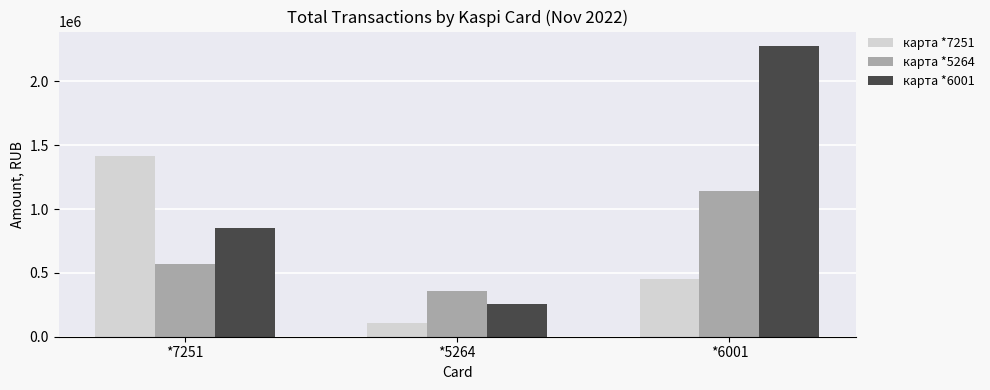

How many data points in карта *7251 are less than 455399?

1